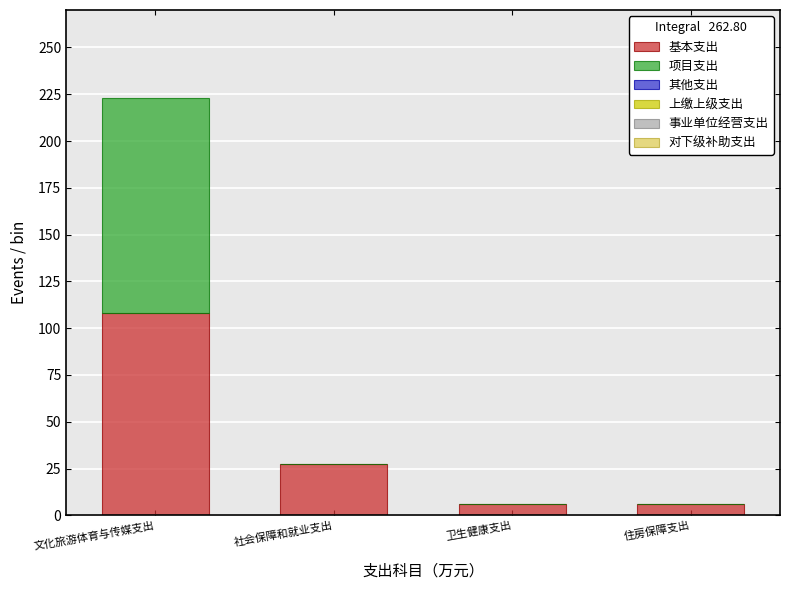

What is the sum of all 基本支出 values?

147.6